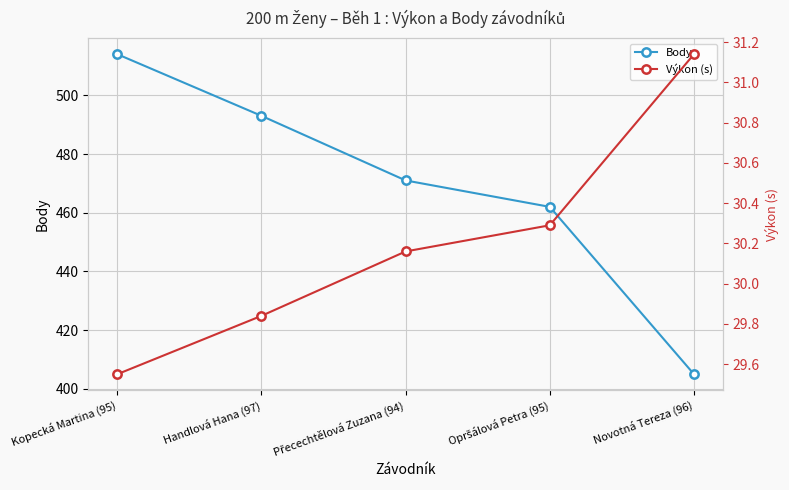

What is the label of the 2nd point from the right?

Opršálová Petra (95)